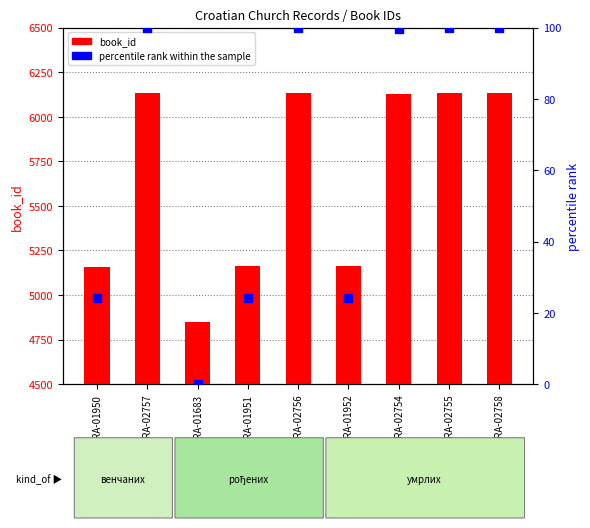

Which series reaches the maximum Y coordinate?

book_id